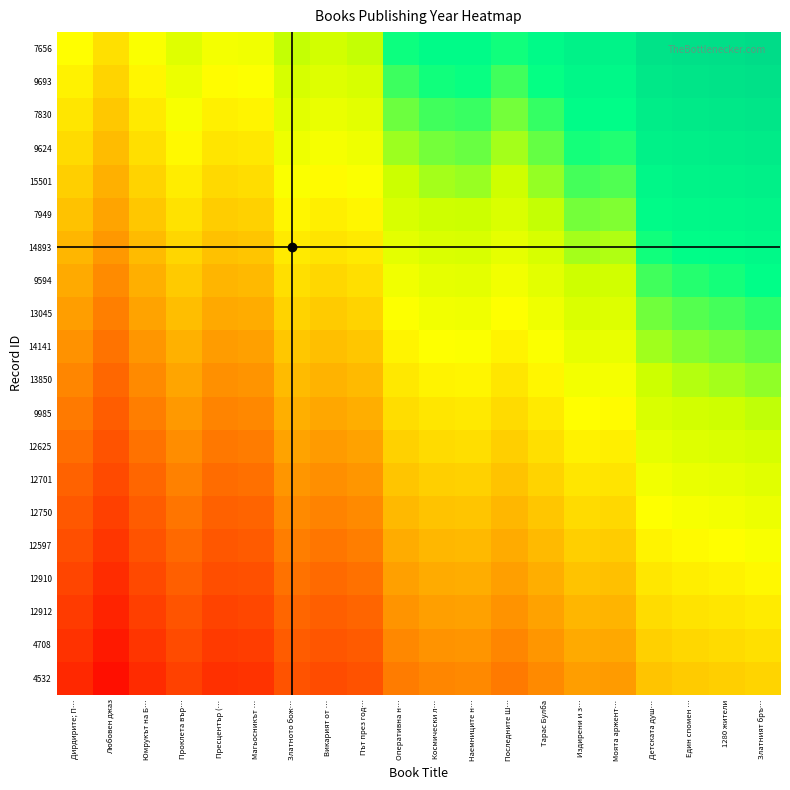

What is the spread (max minus min) of values at Дирдирите; П…?

0.5